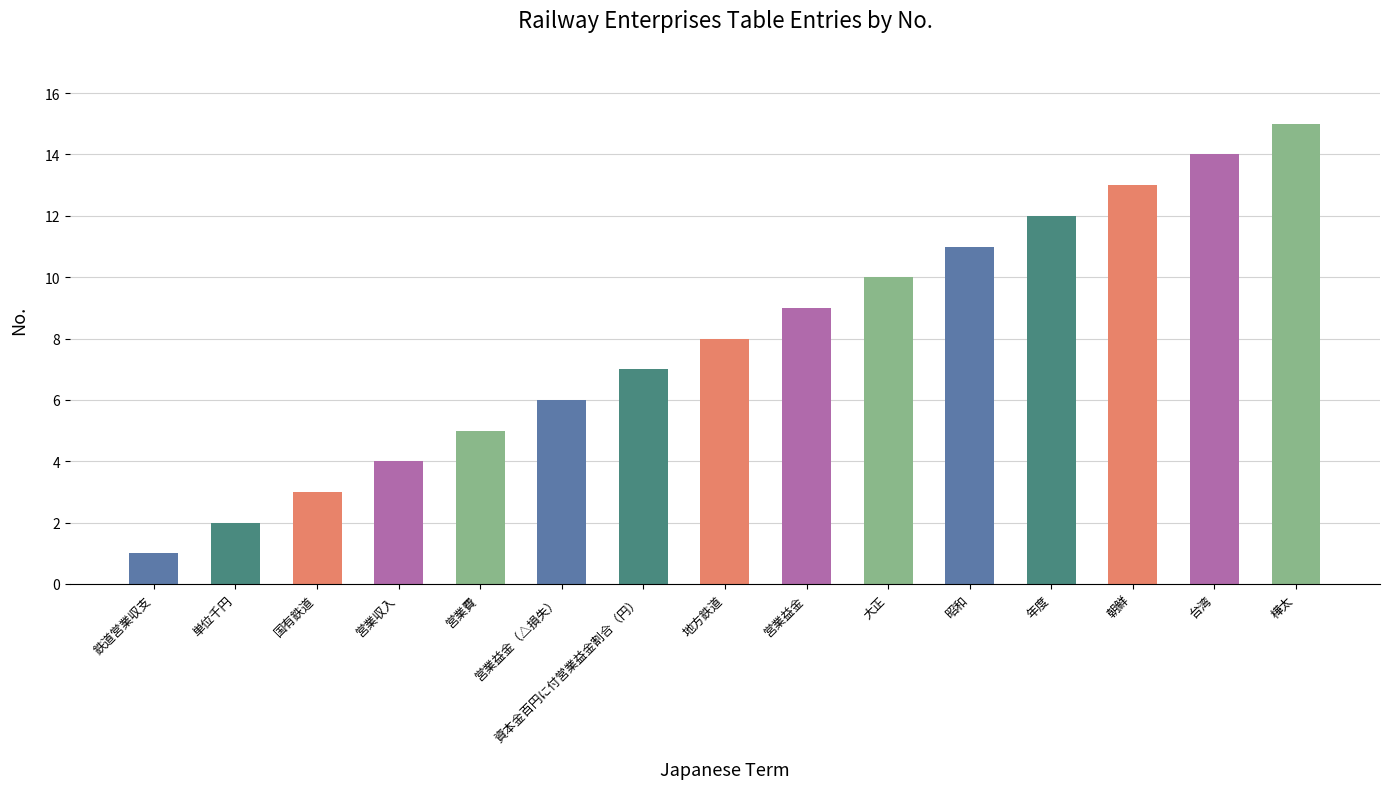

Reading left to right, extract all data points from this chart.

鉄道営業収支=1	単位千円=2	国有鉄道=3	営業収入=4	営業費=5	営業益金（△損失）=6	資本金百円に付営業益金割合（円）=7	地方鉄道=8	営業益金=9	大正=10	昭和=11	年度=12	朝鮮=13	台湾=14	樺太=15